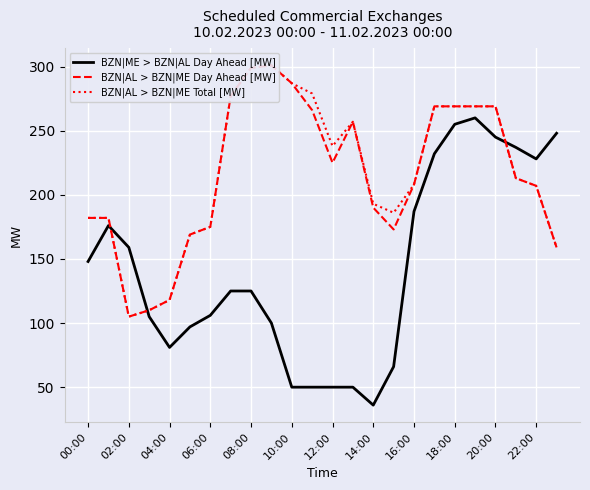

Which category has the lowest value in the BZN|ME > BZN|AL Day Ahead [MW] series?

14:00